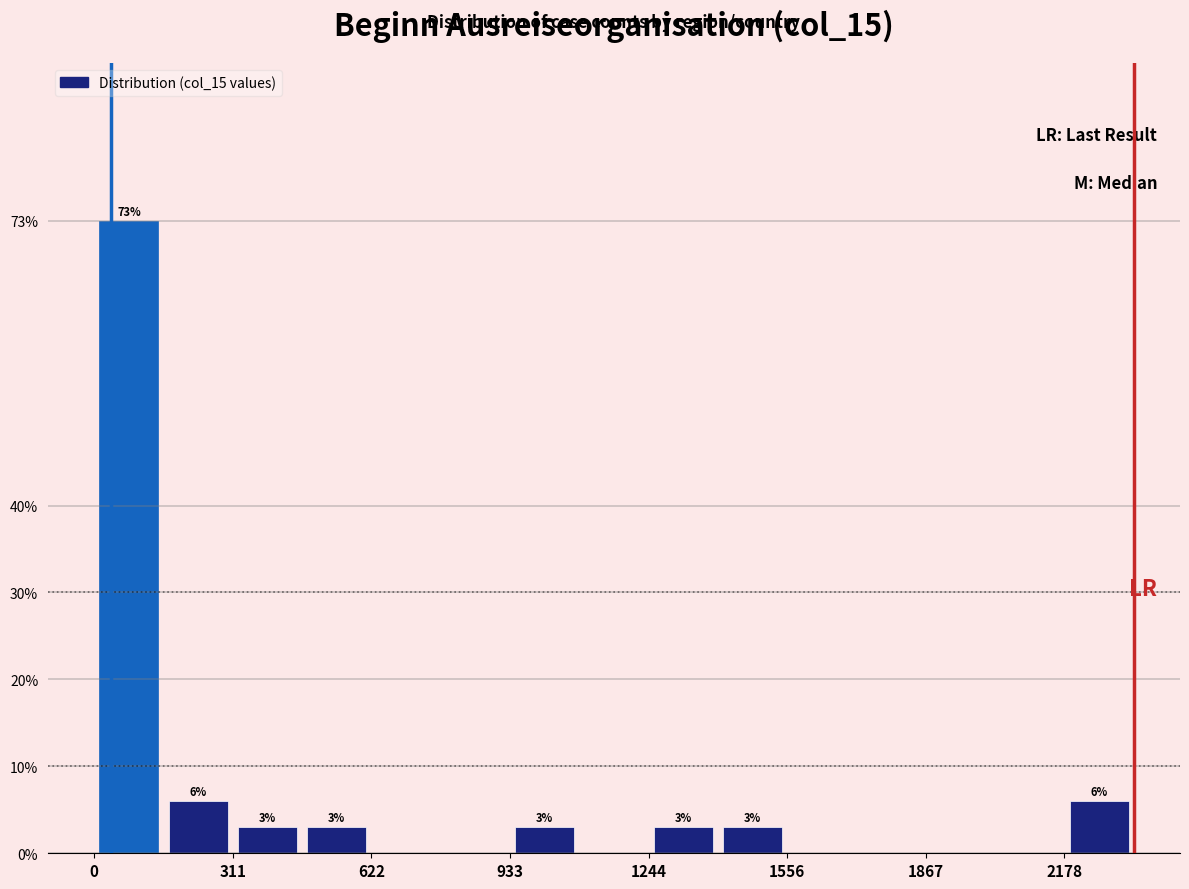

Around what value on the x-axis is the tallest bar? Give the approximate position of its centre, as read against the axis.

100